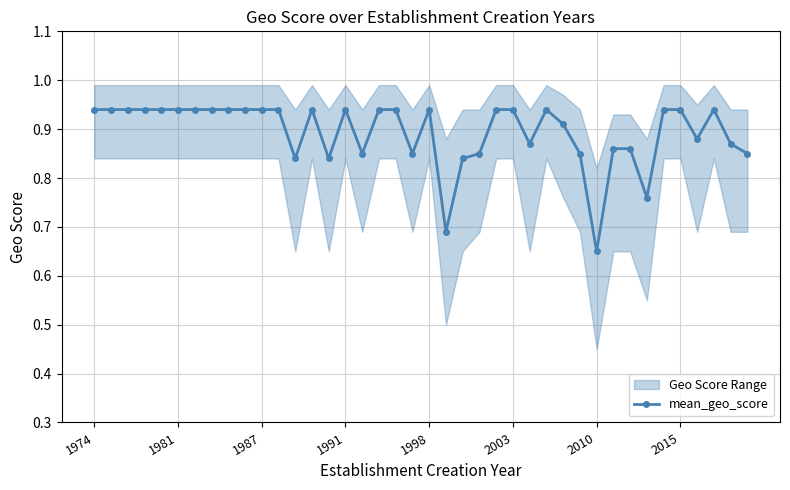

Count the mean_geo_score values in the range 0 to 1.

40